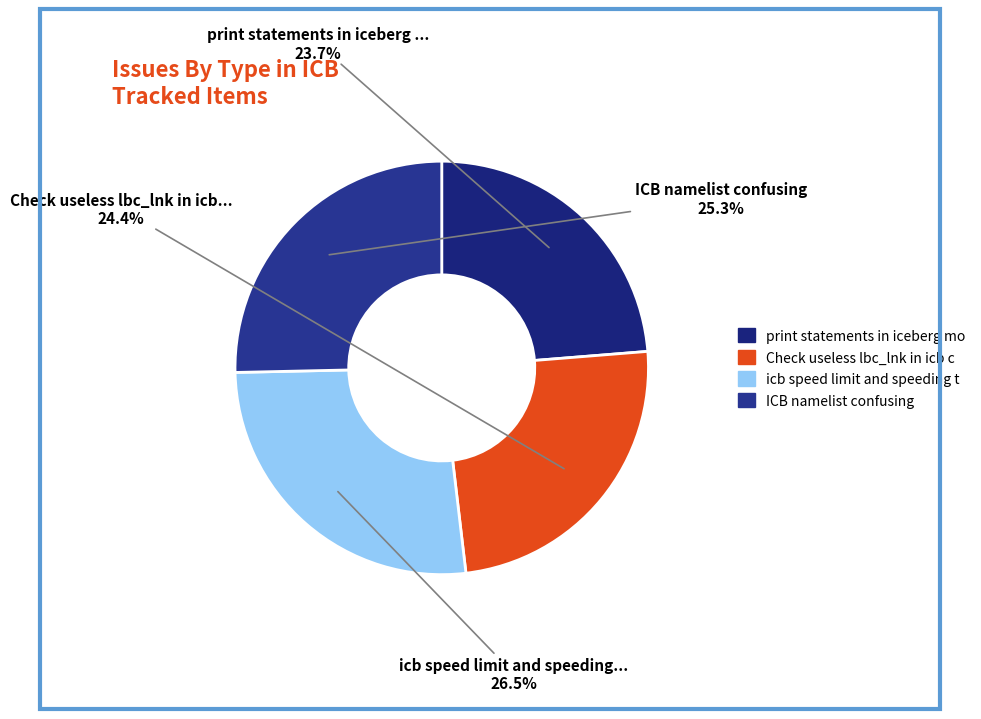

How many segments does this pie chart have?

4